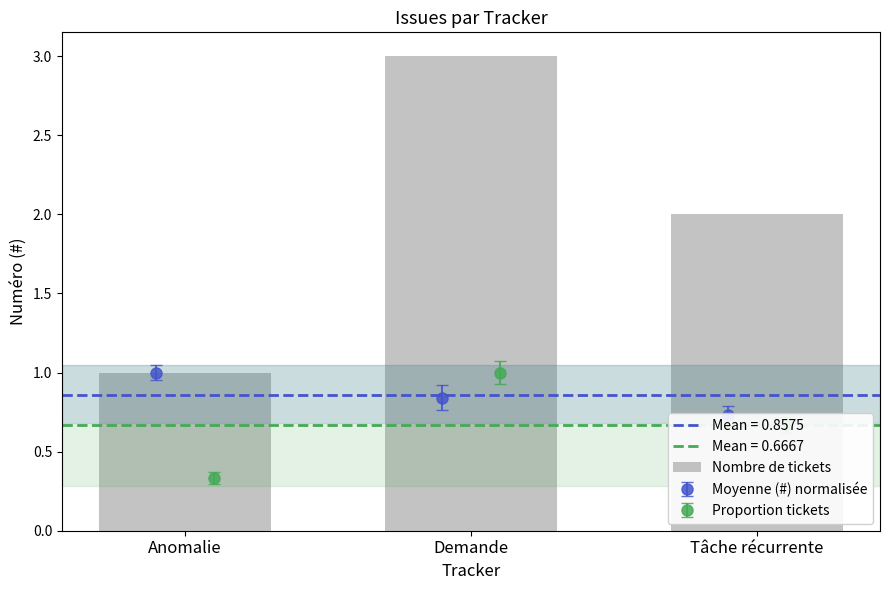

List the labels in order of value, largest first.

Demande, Tâche récurrente, Anomalie